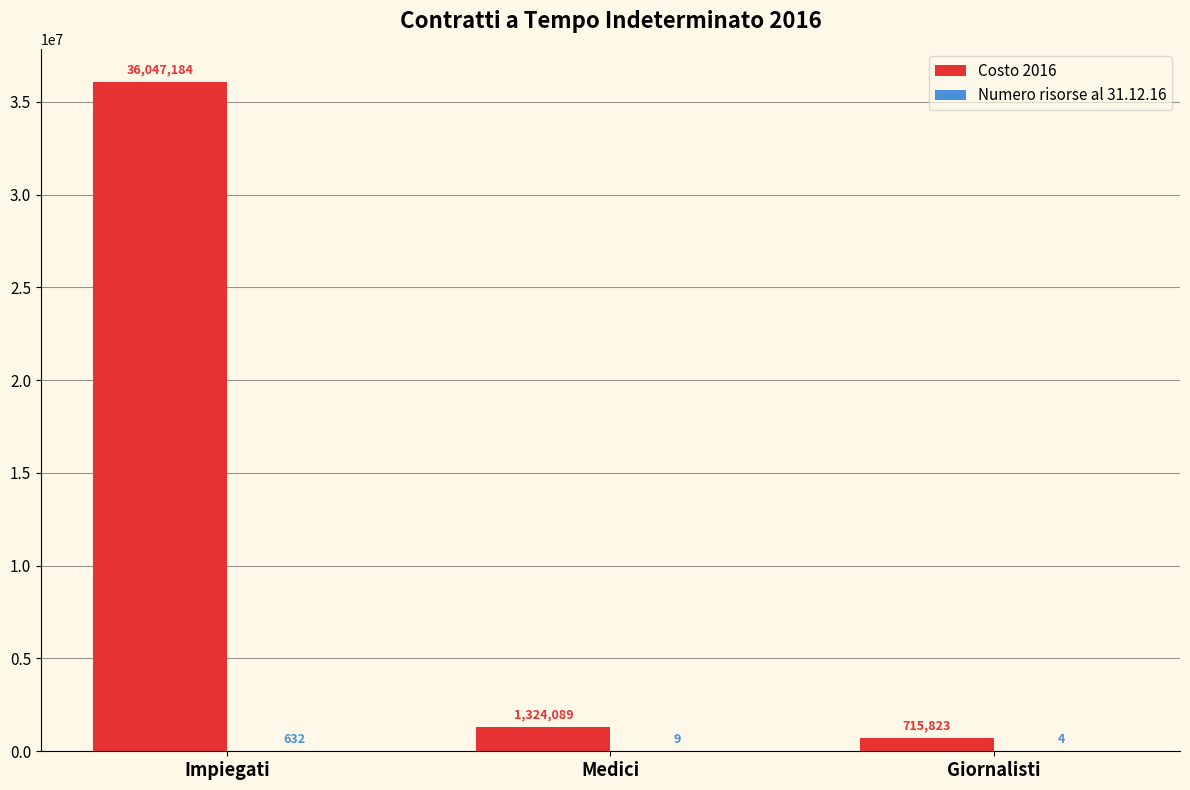

The Costo 2016 series shows 36047184.5 at Impiegati. True or false?

True